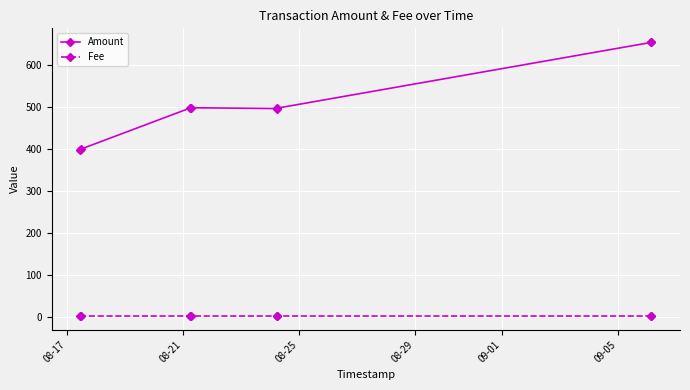

What is the maximum value shown in the chart?

656